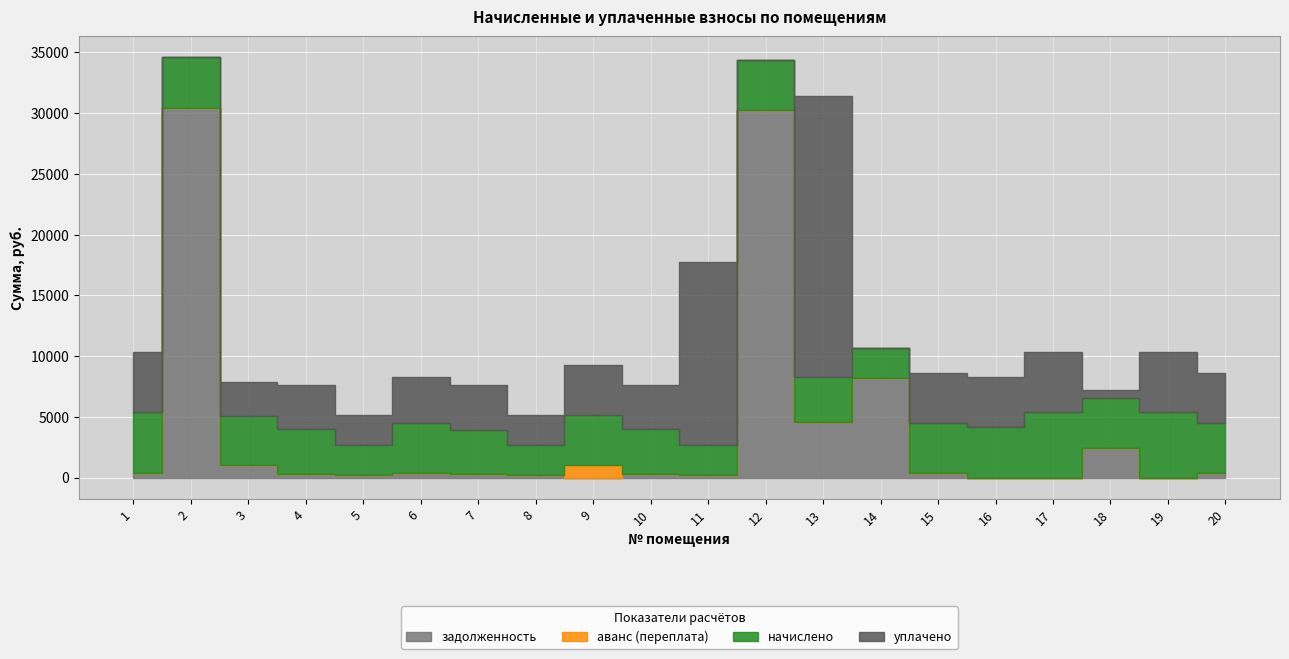

How many categories are shown in the chart?

20